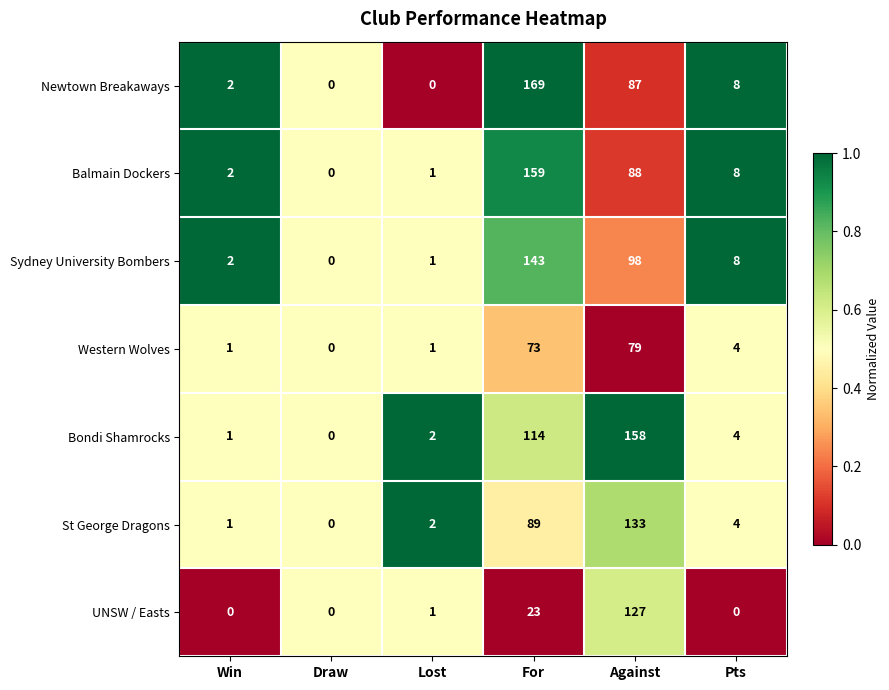

True or false: Balmain Dockers has a value of 1 at Lost.

True